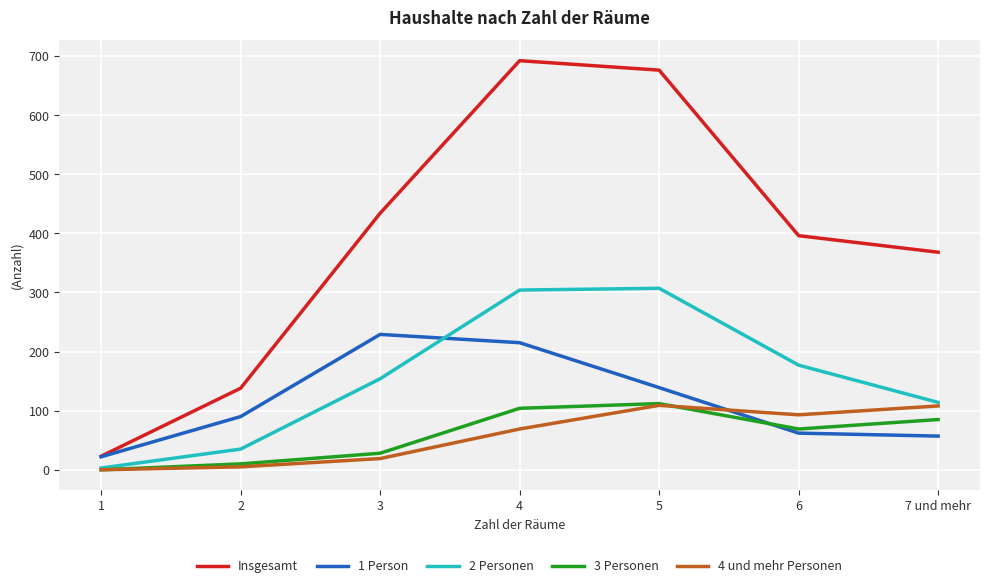

True or false: 3 Personen and Insgesamt cross at least once.

False